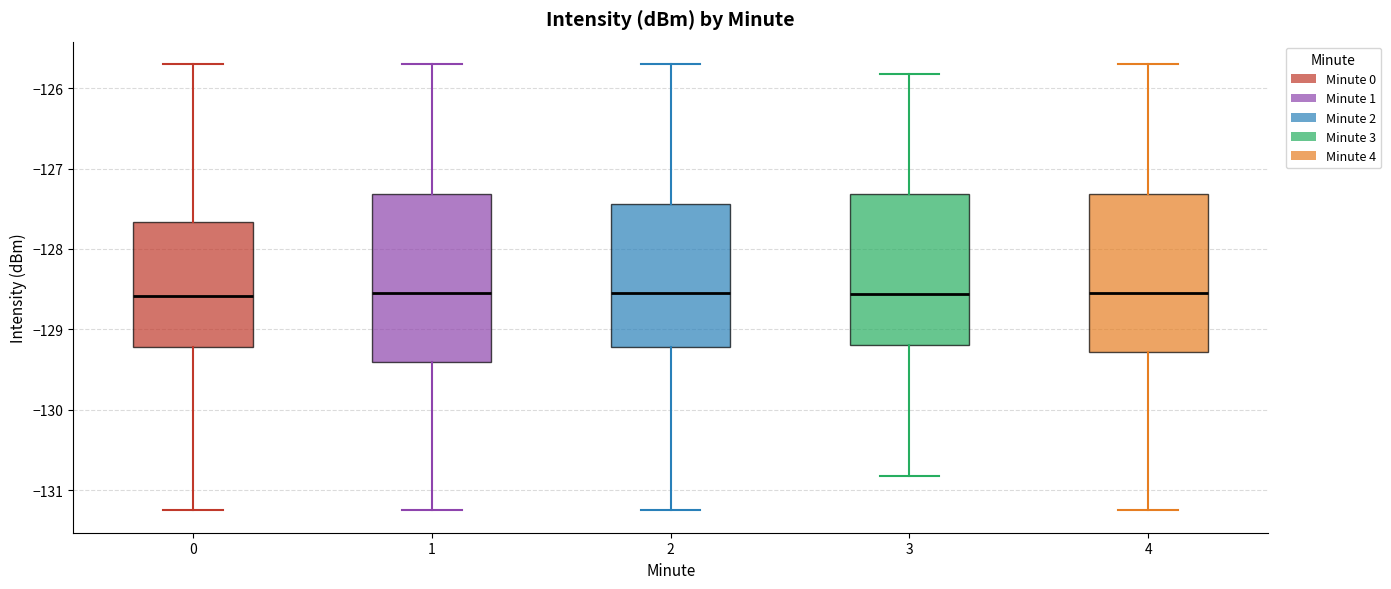

Comparing the boxes themselves (not the whiskers), which one is the tallest?

1